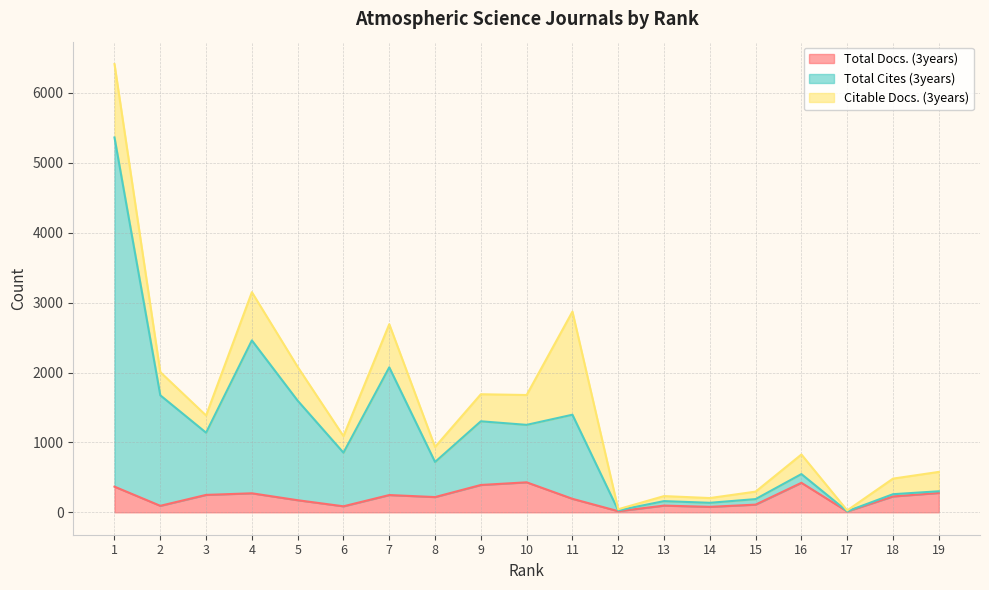

What are all the series names shown in the legend?

Total Docs. (3years), Total Cites (3years), Citable Docs. (3years)